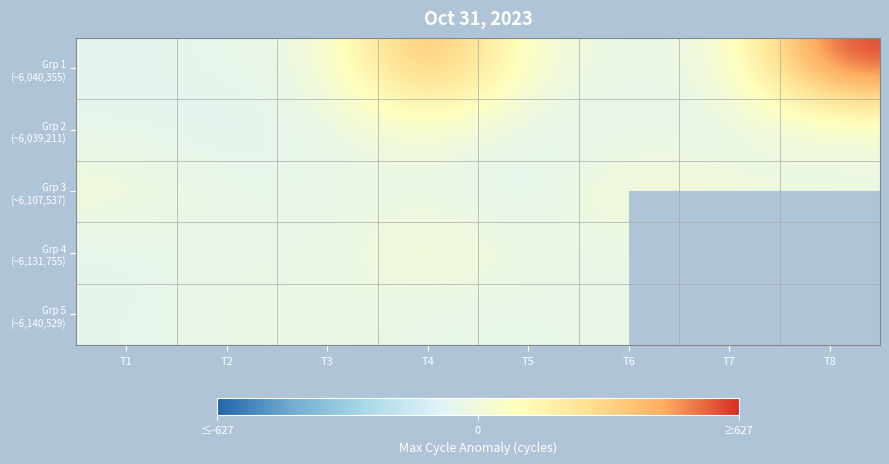

Which series has the largest total across all categories?

Grp 1 (~6,040,355)